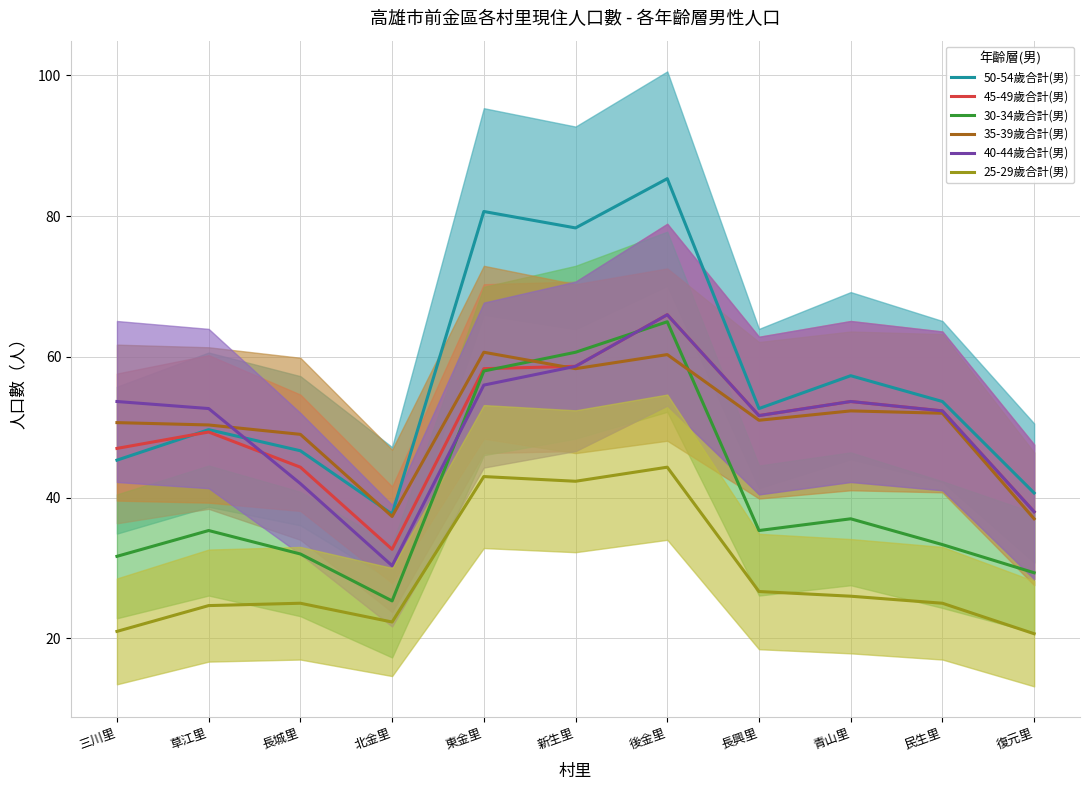

What is the sum of all 40-44歲合計(男) values?

555.0